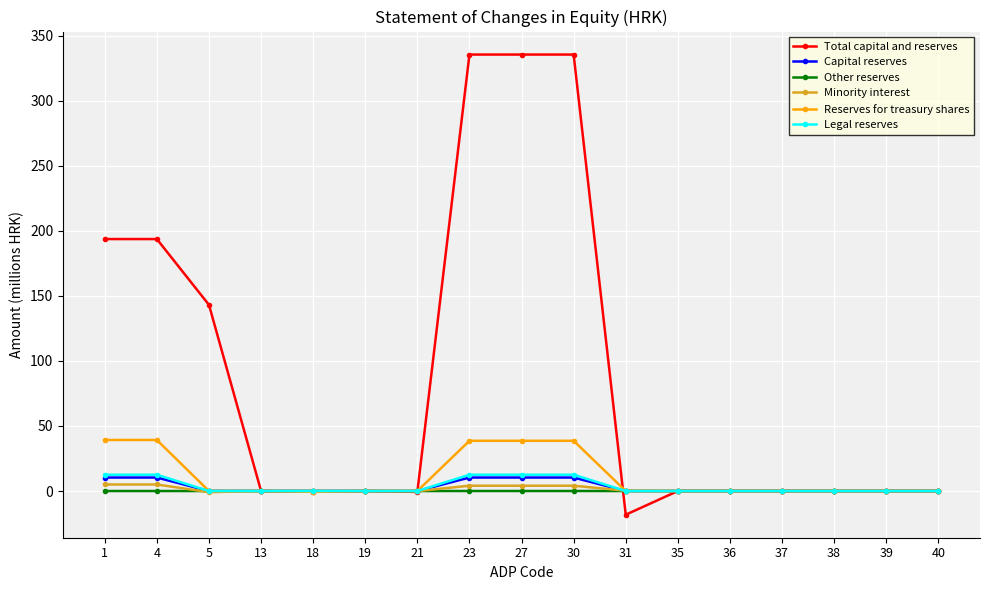

What is the sum of all Other reserves values?

0.1